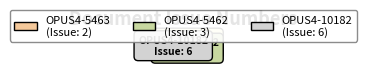

How many segments does this pie chart have?

3